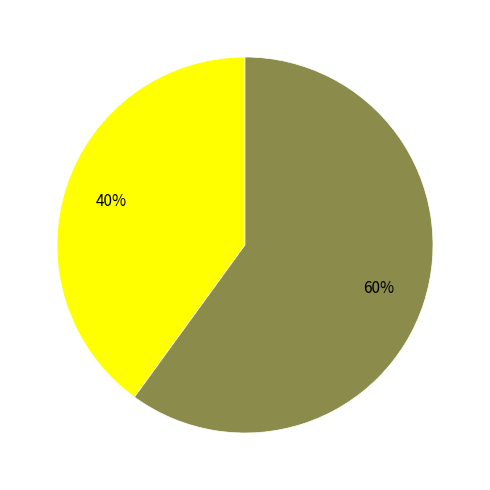

To the nearest percent, what is the difference between the largest and smallest slice percentages?

20%